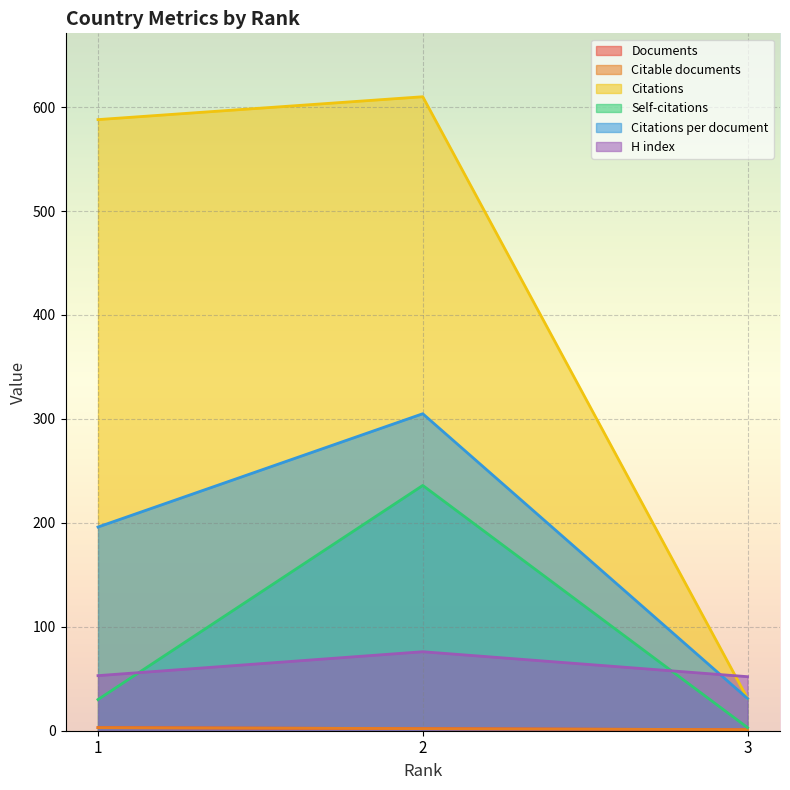

What is the lowest value of the Citations series?

31